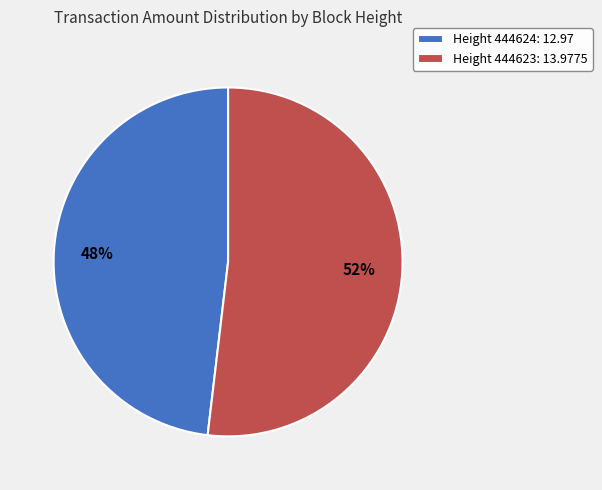

Is the sum of Height 444623: 13.9775 and Height 444624: 12.97 greater than half?

Yes